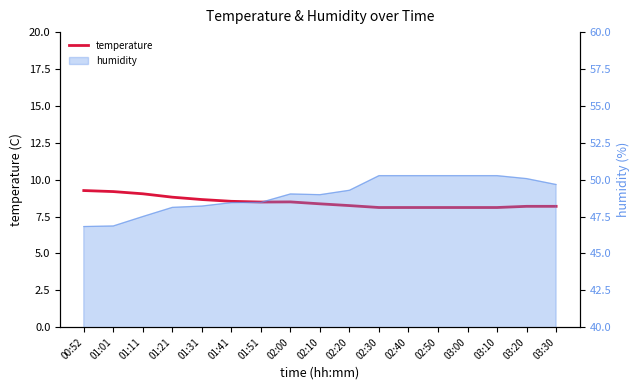

List the labels in order of value, largest first.

00:52, 01:01, 01:11, 01:21, 01:31, 01:41, 02:00, 01:51, 02:10, 02:20, 03:20, 03:30, 02:30, 02:40, 02:50, 03:00, 03:10